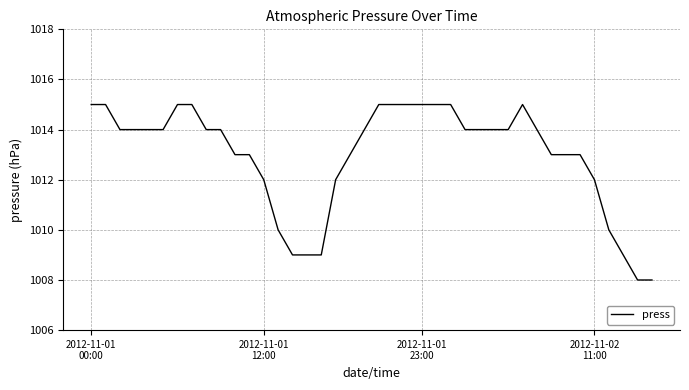

How many values are below 1014?

17